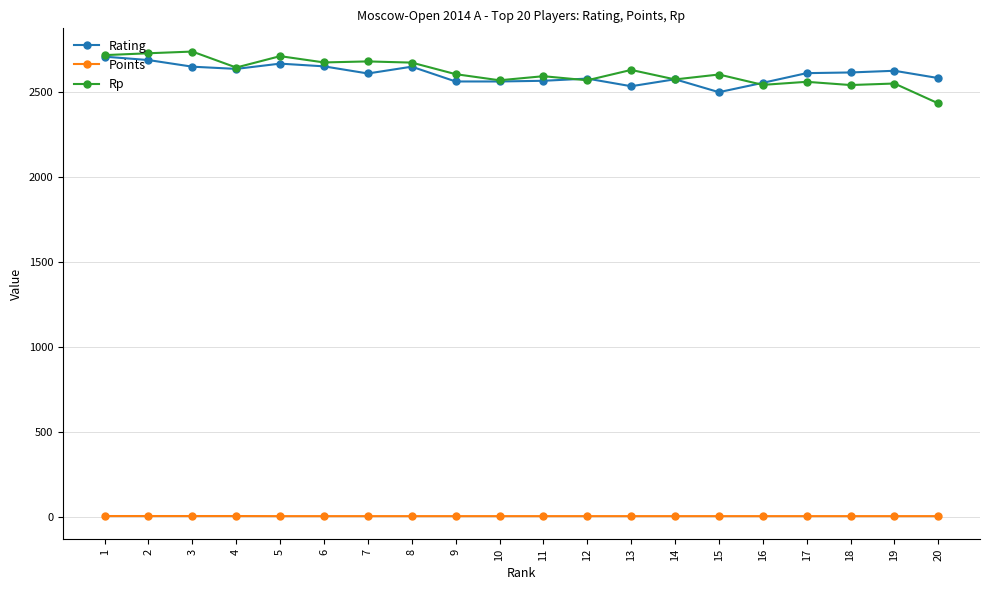

True or false: Rp has more than 1 interior local peaks.

True